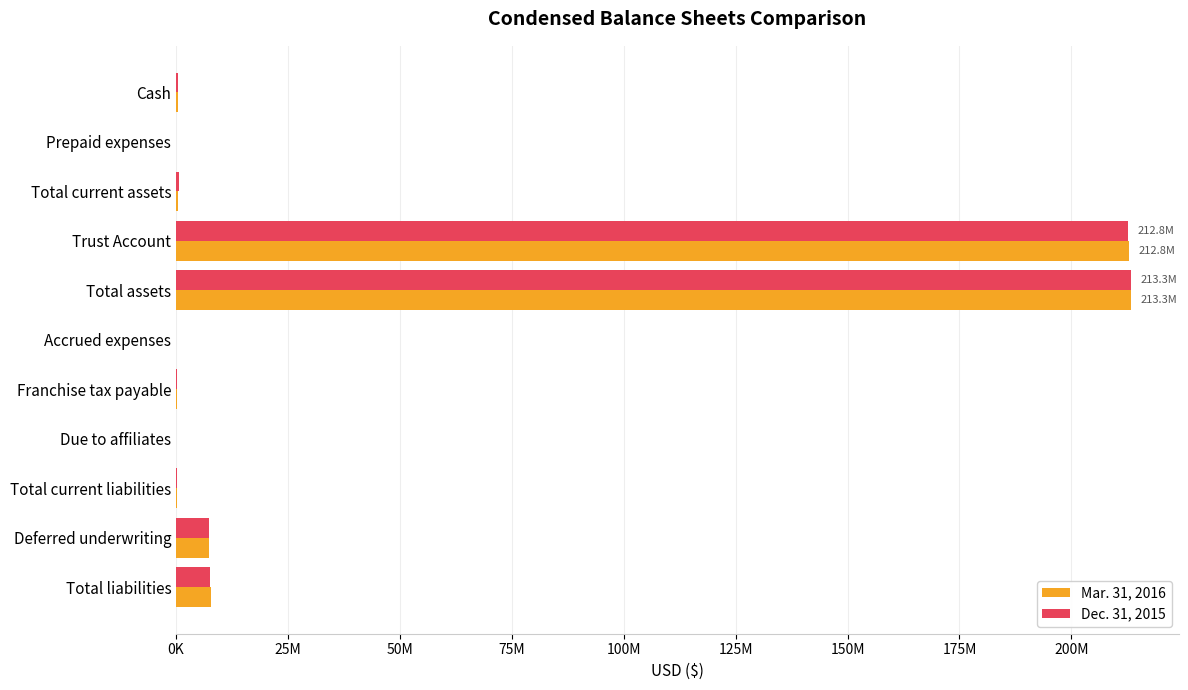

What is the value of the Mar. 31, 2016 bar at the 6th from the left?

32500